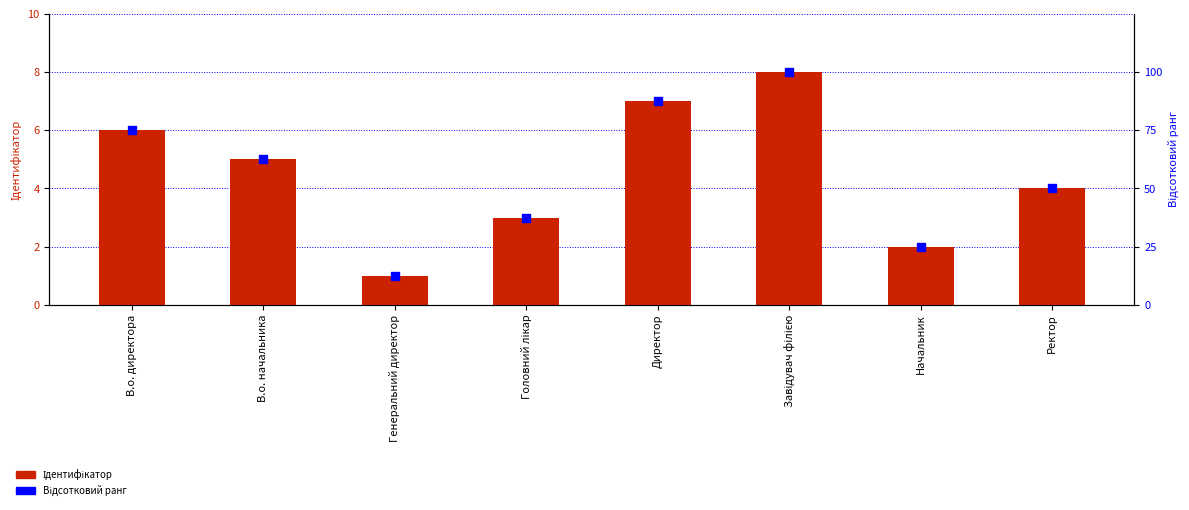

At how many categories does at least one series exceed 93?

1